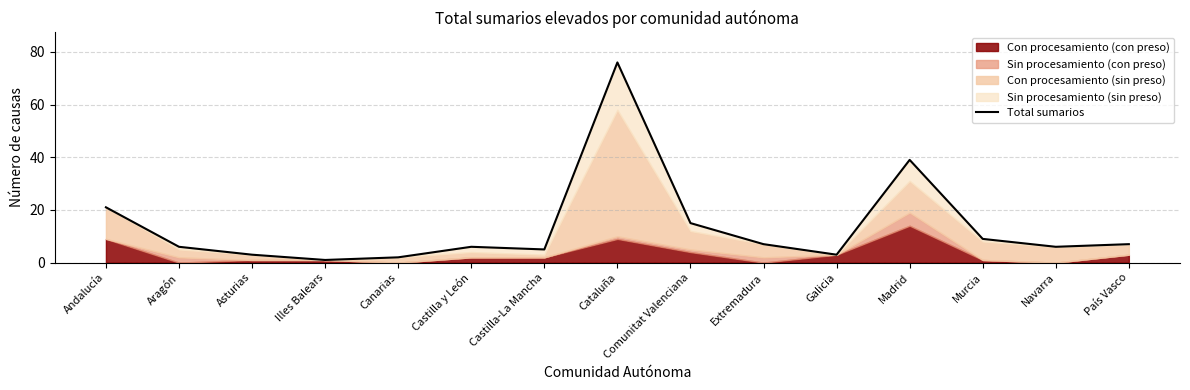

How many points are lower than both their immediate neighbors (excluding endpoints)?

4